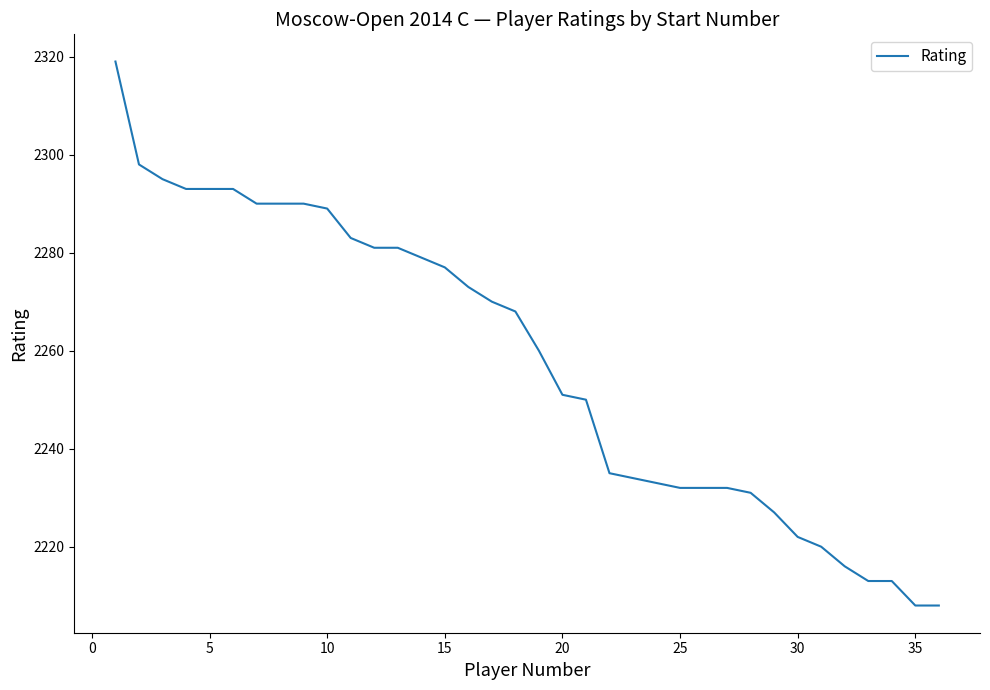

What is the difference between the maximum and minimum values?

111